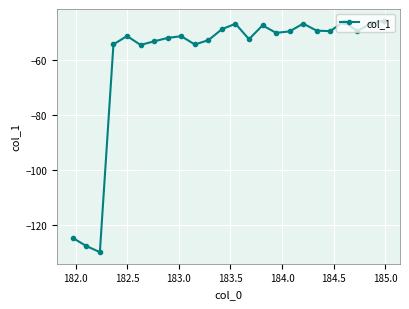

What is the minimum value shown in the chart?

-130.1